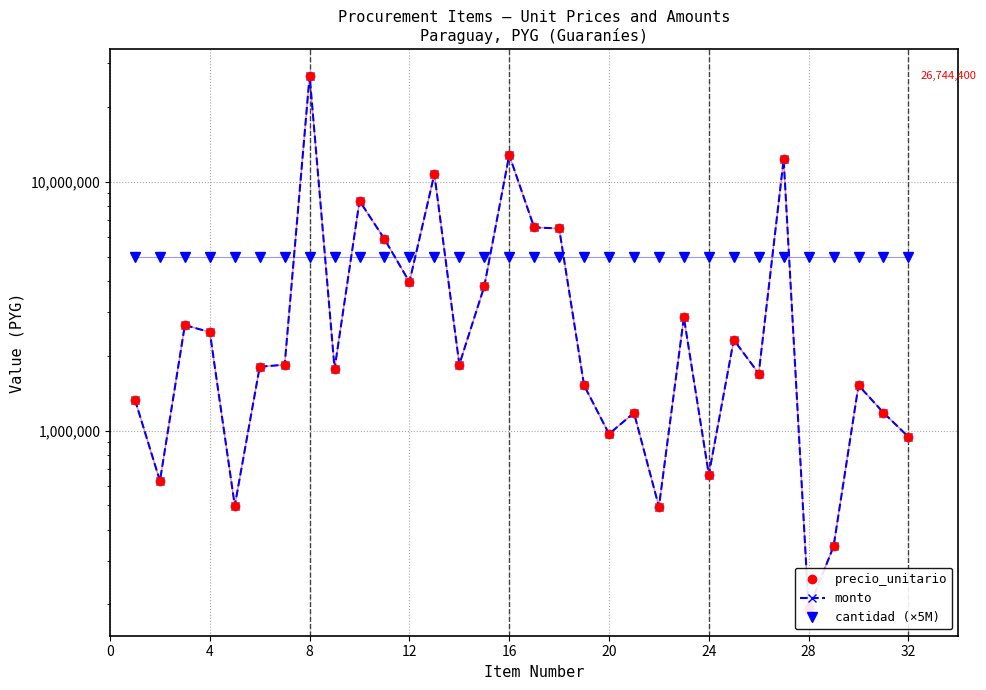

True or false: monto has more than 2 points higher than both neighbors.

True